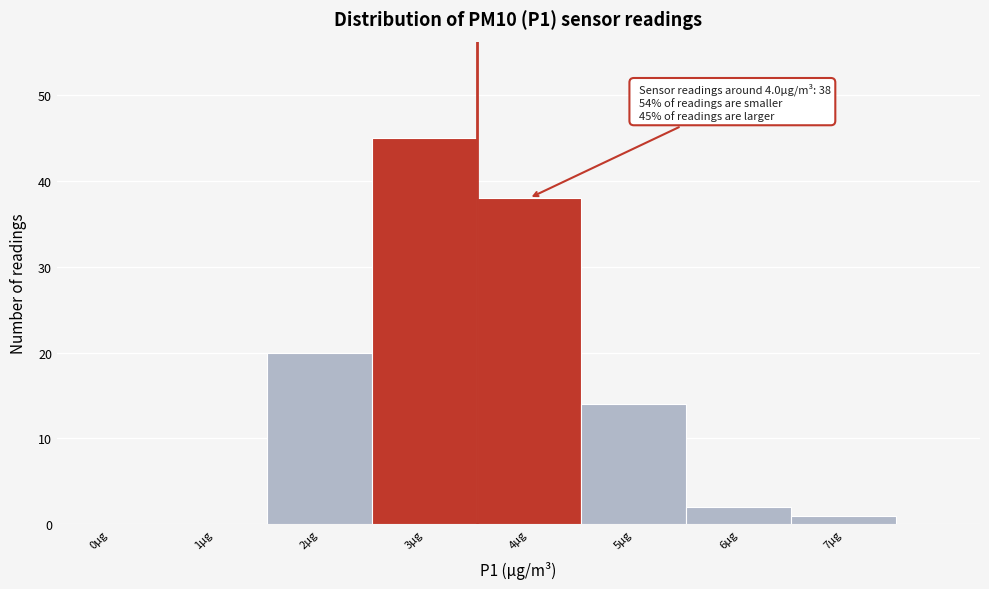

Reading right to left, what are all the values shown in this chart?

7µg=1	6µg=2	5µg=14	4µg=38	3µg=45	2µg=20	1µg=0	0µg=0